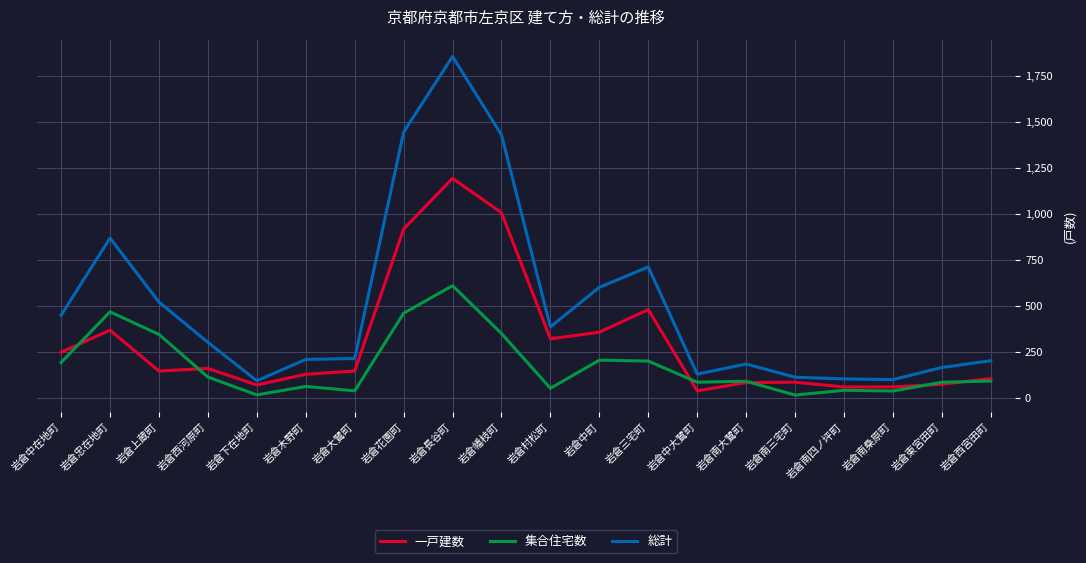

What position from the left is 岩倉花園町?

8